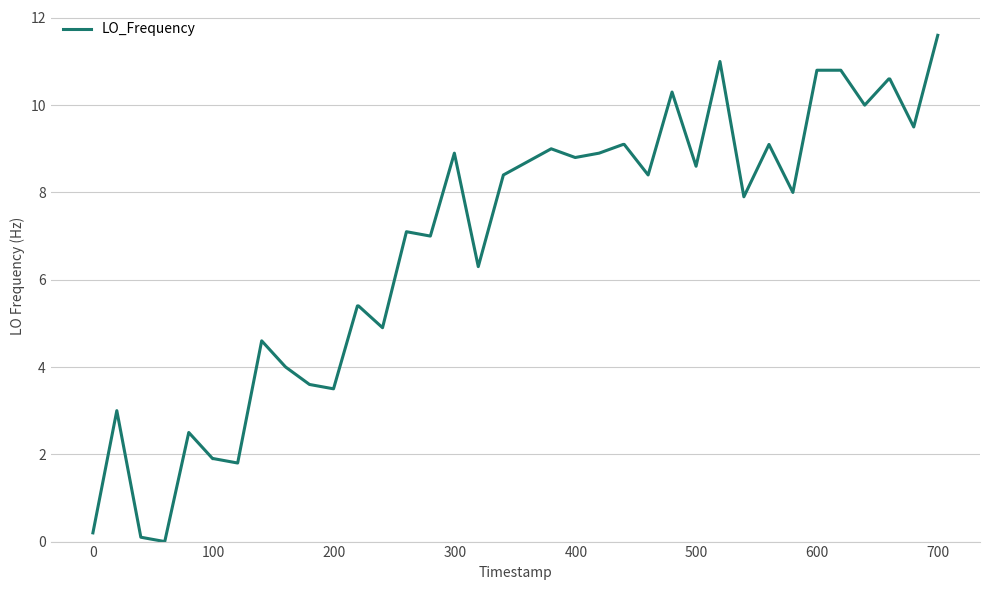

What is the difference between the maximum and minimum values?

11.6